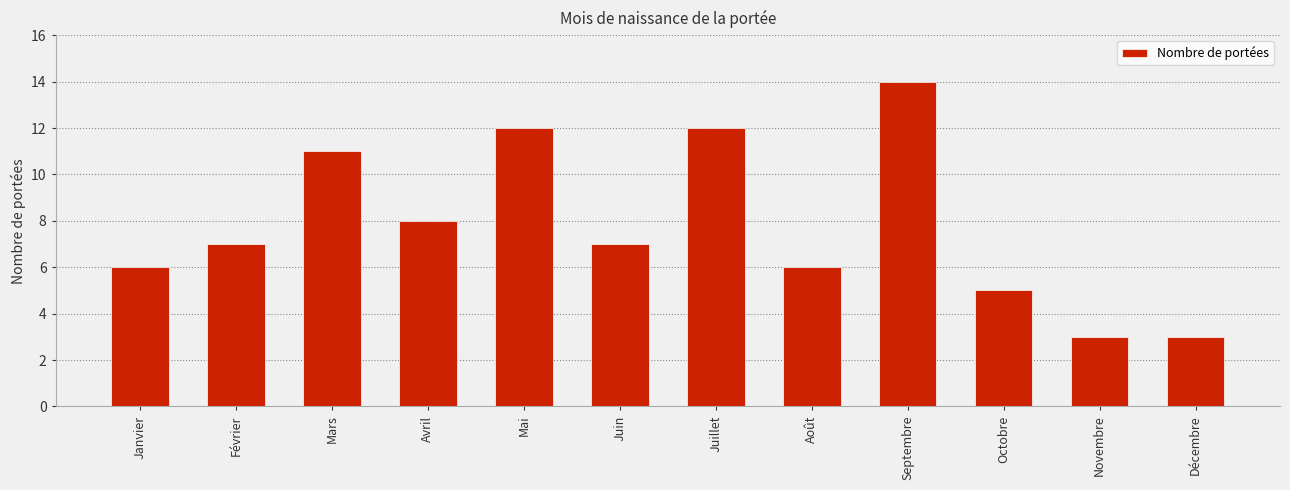

What is the sum of the values at Septembre and Janvier?

20